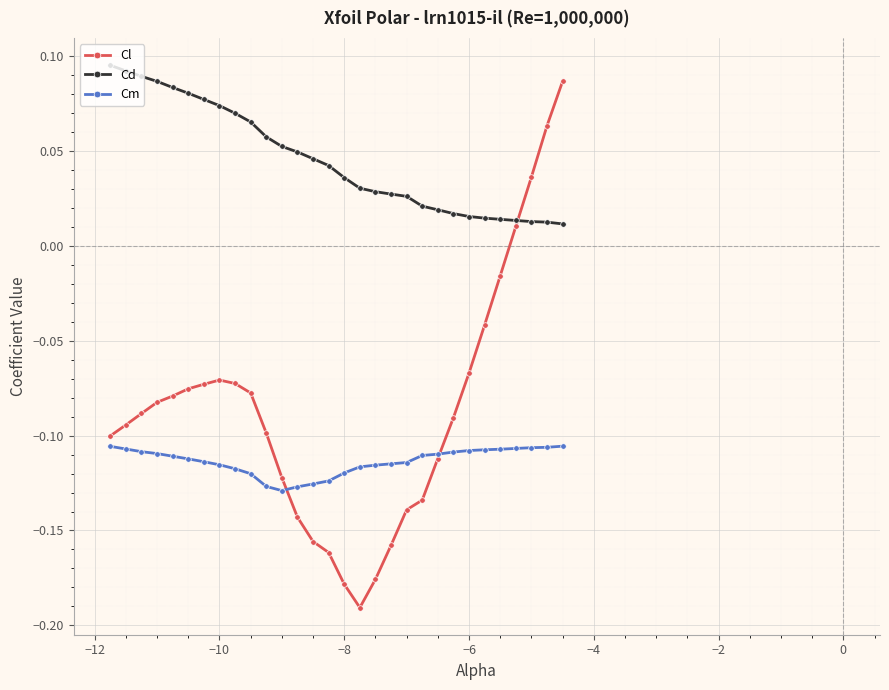

Rank the series by their average value, from highest to lowest.

Cd, Cl, Cm